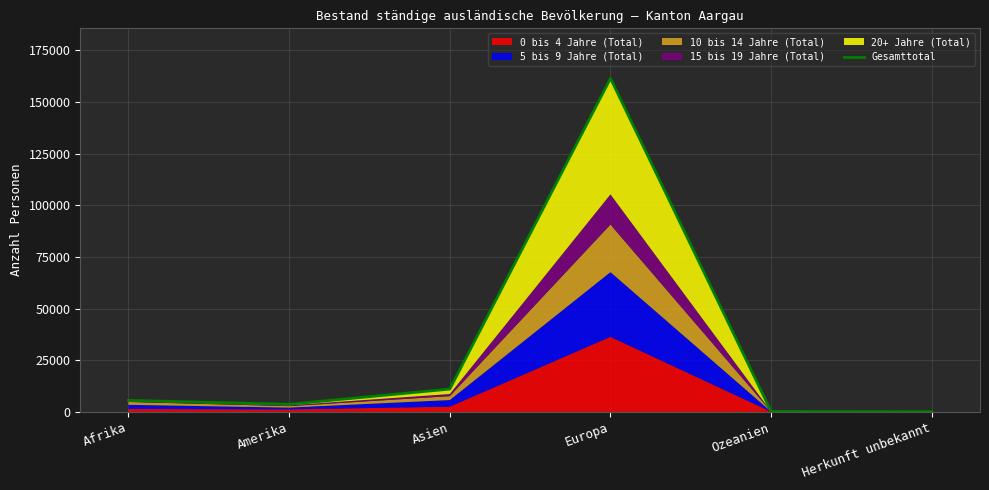

The chart shows a value of 11047 at Asien. True or false?

True